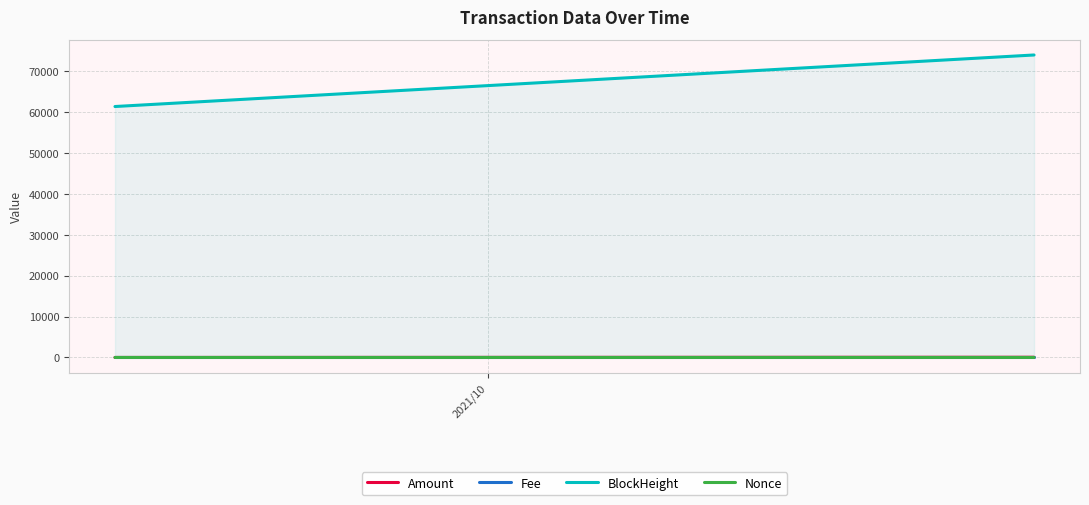

Which series has the largest total across all categories?

BlockHeight